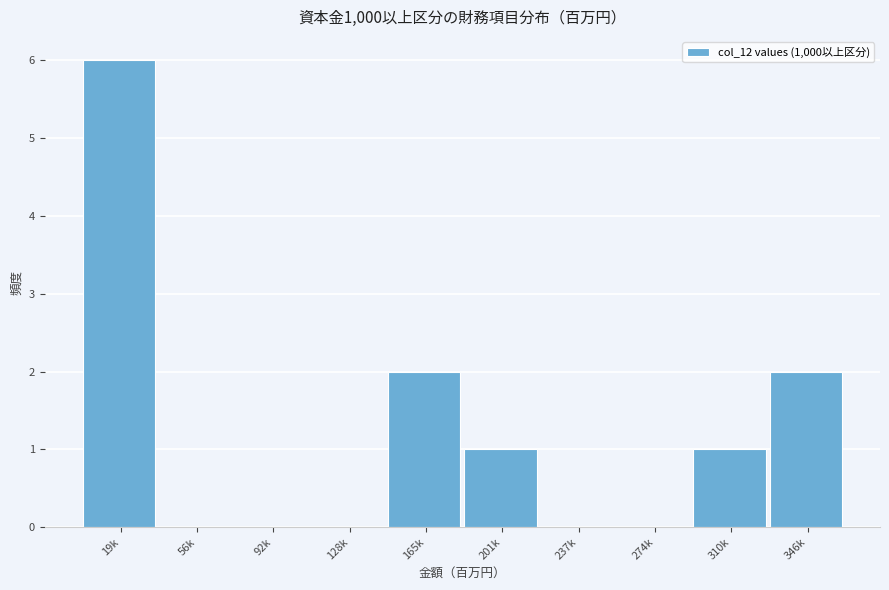

Reading right to left, what are all the values shown in this chart?

346k=2	310k=1	274k=0	237k=0	201k=1	165k=2	128k=0	92k=0	56k=0	19k=6